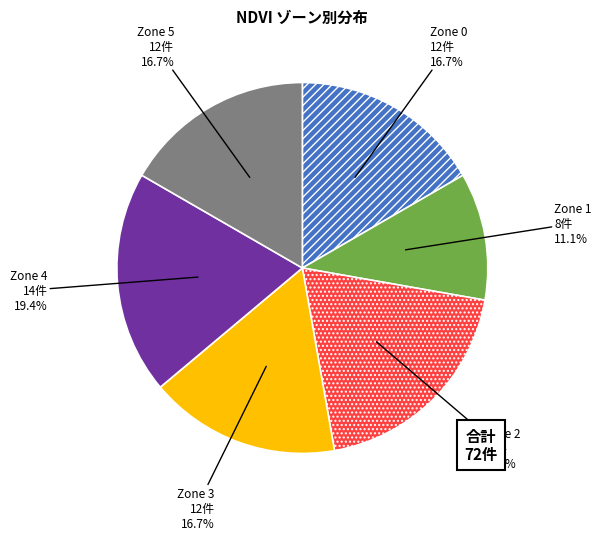

To the nearest percent, what percentage of the pie is Zone 1?

11%